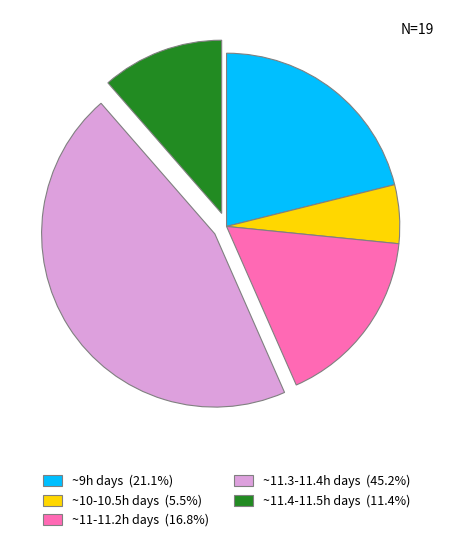

Is there any slice that represents more than half of the pie?

No